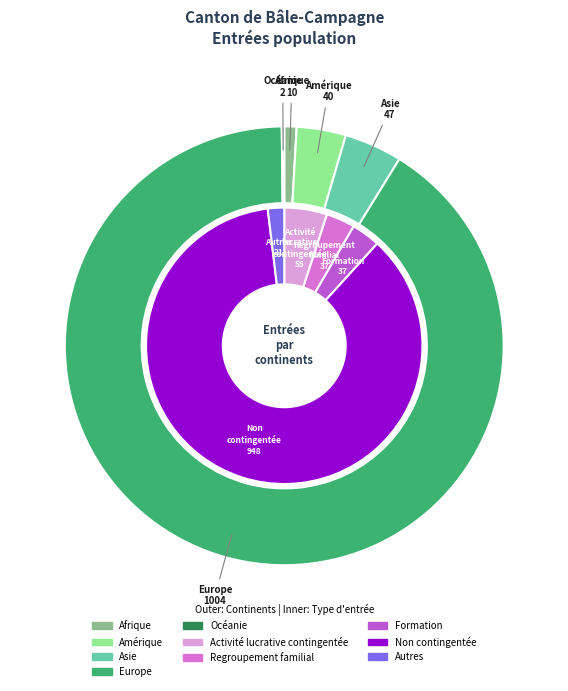

What percentage do Océanie and Amérique together represent?

3.8%